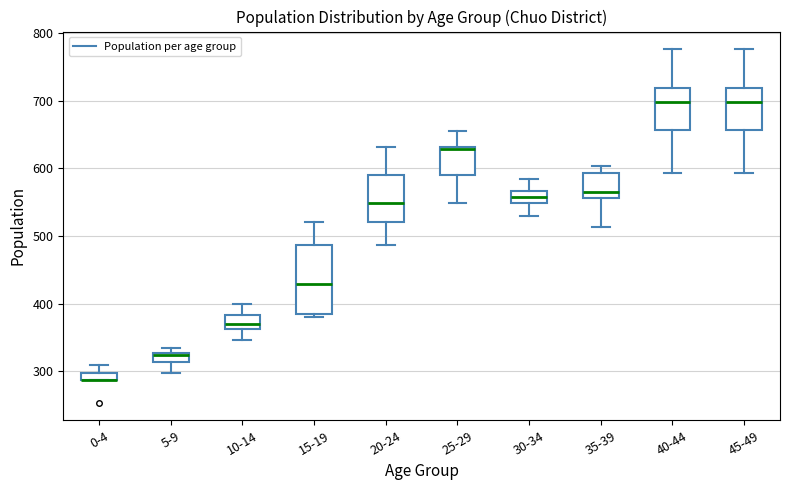

Where is the lower edge of the box for 0-4 on the y-axis? The values are not printed on the chart, so give them approximately, as read against the axis.

290